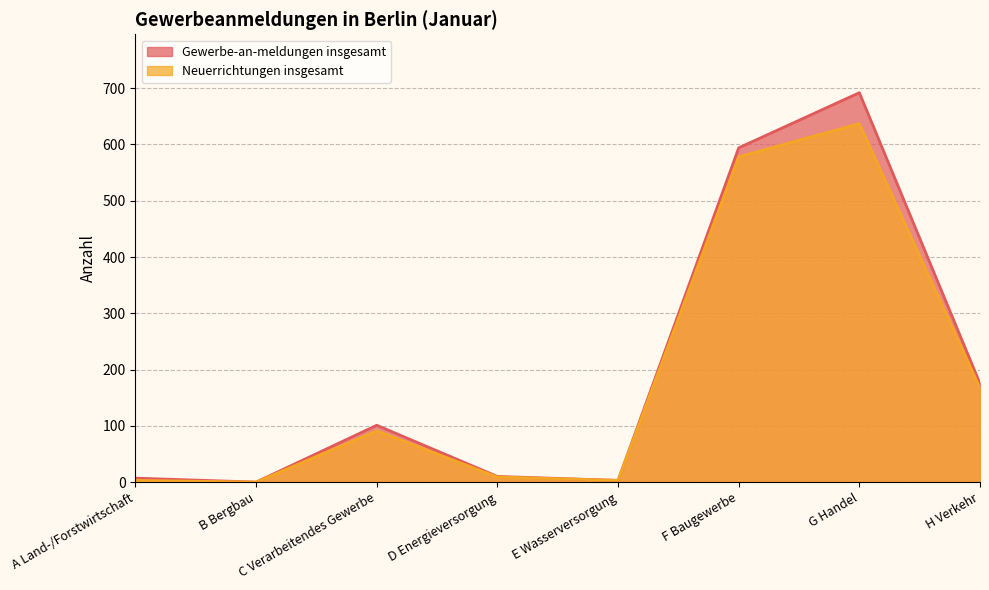

Reading left to right, list all the values displayed in this chart.

Gewerbe-an-meldungen insgesamt: A Land-/Forstwirtschaft=7	B Bergbau=0	C Verarbeitendes Gewerbe=101	D Energieversorgung=10	E Wasserversorgung=3	F Baugewerbe=594	G Handel=692	H Verkehr=175
Neuerrichtungen insgesamt: A Land-/Forstwirtschaft=3	B Bergbau=0	C Verarbeitendes Gewerbe=91	D Energieversorgung=9	E Wasserversorgung=3	F Baugewerbe=578	G Handel=637	H Verkehr=167